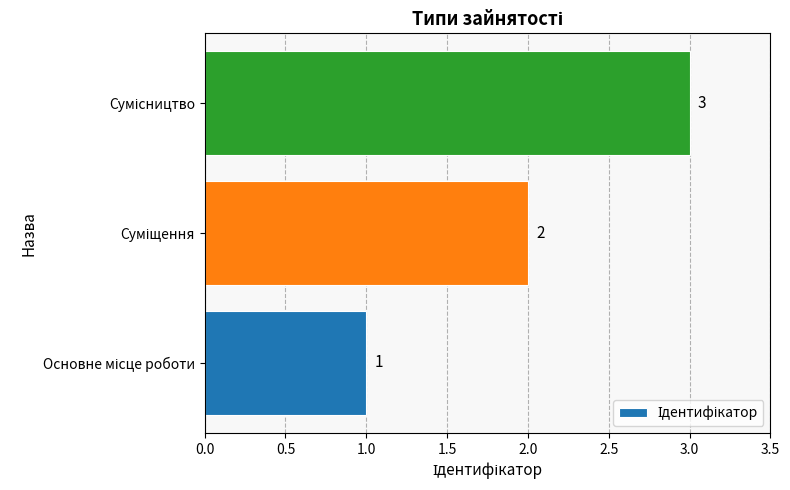

What is the sum of all values?

6